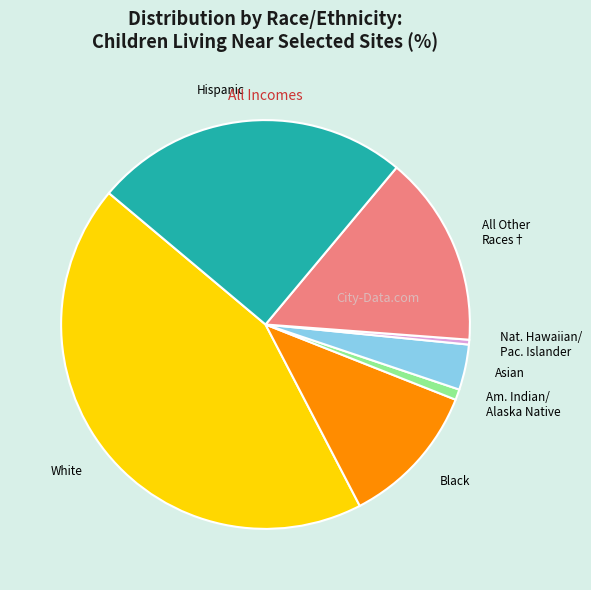

What is the ratio of the value at Black to the value at White?

0.3